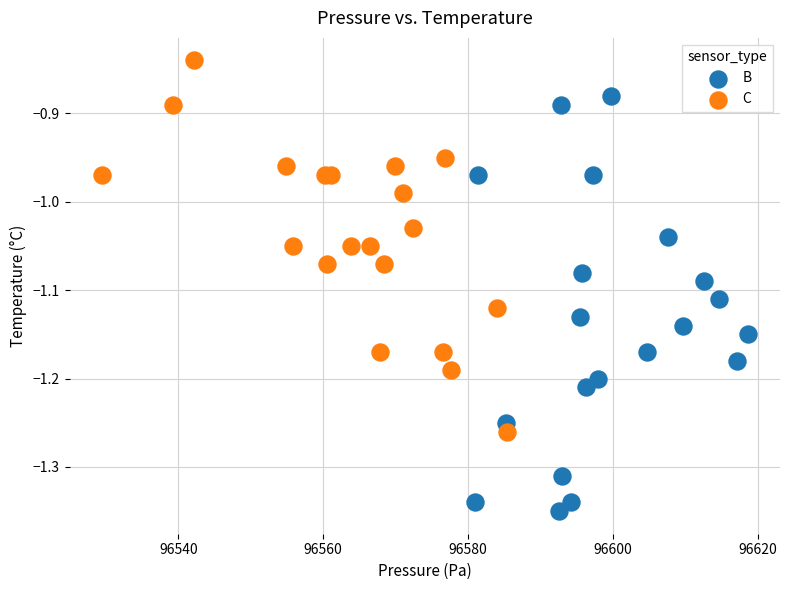

Which series contains the lowest Y value?

B